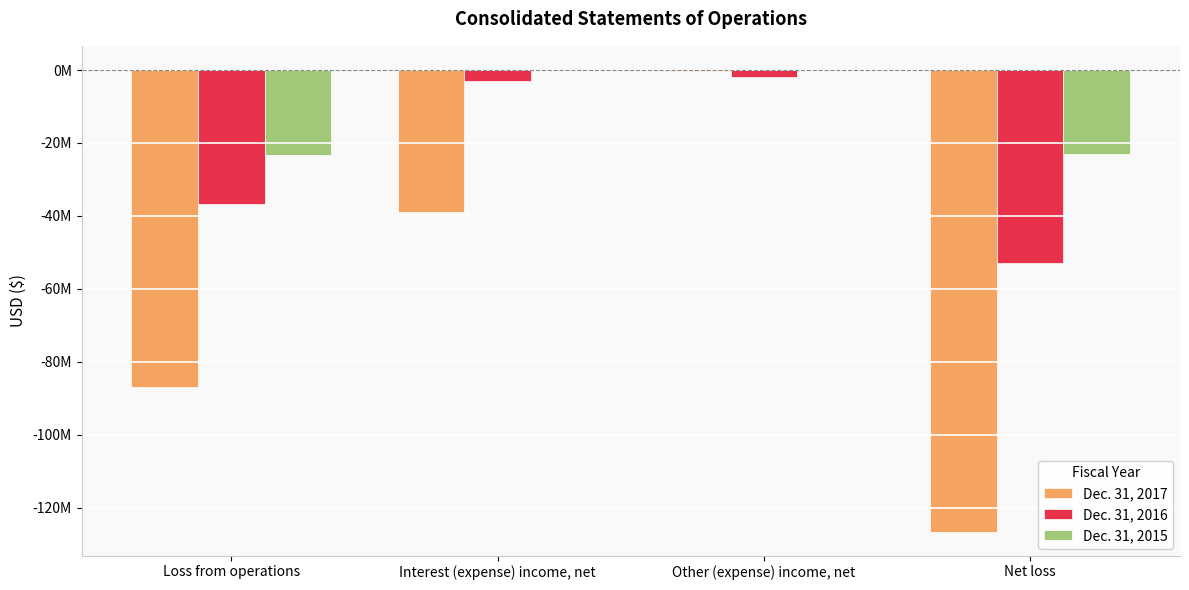

Which series changed the most between Other (expense) income, net and Net loss?

Dec. 31, 2017